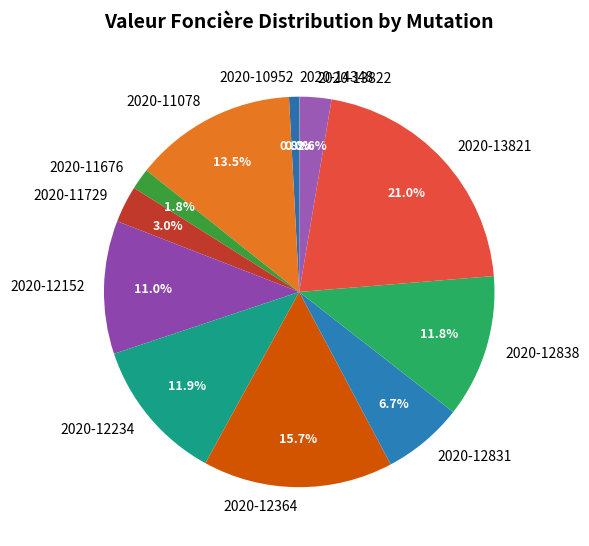

Does any single category account for the majority?

No